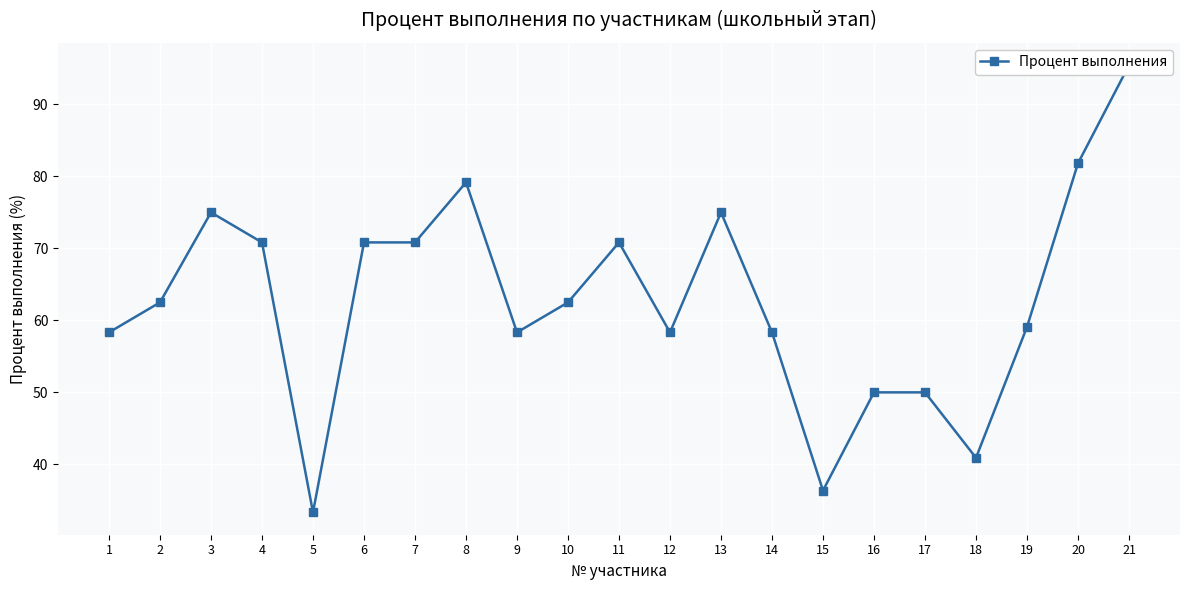

List the labels in order of value, largest first.

21, 20, 8, 3, 13, 4, 6, 7, 11, 2, 10, 19, 1, 9, 12, 14, 16, 17, 18, 15, 5